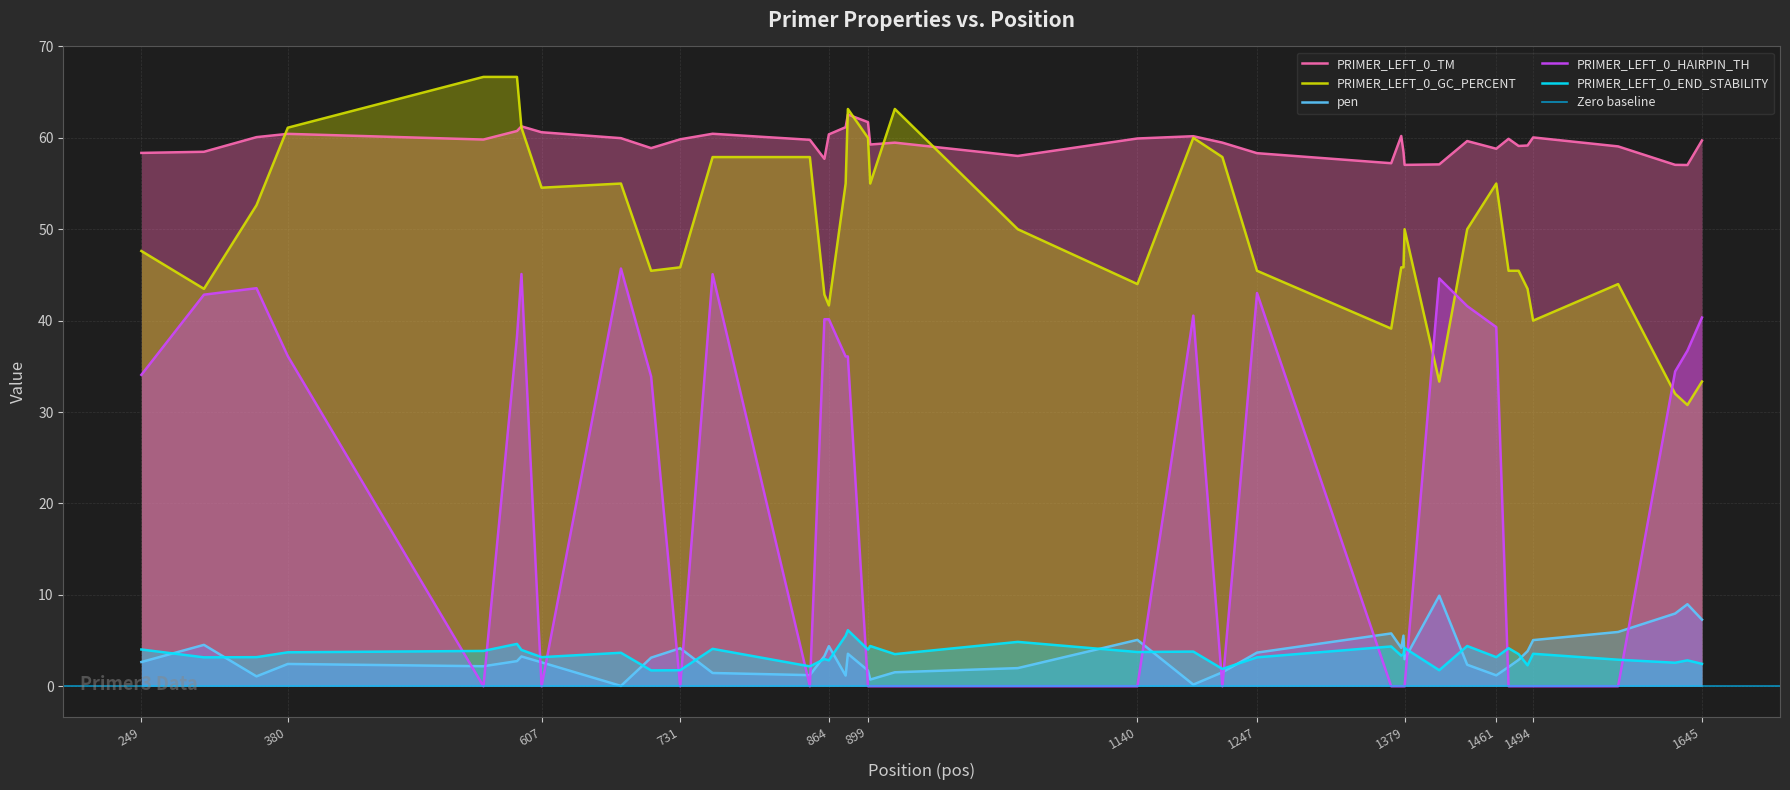

What value does the PRIMER_LEFT_0_TM series have at 1379?

57.0